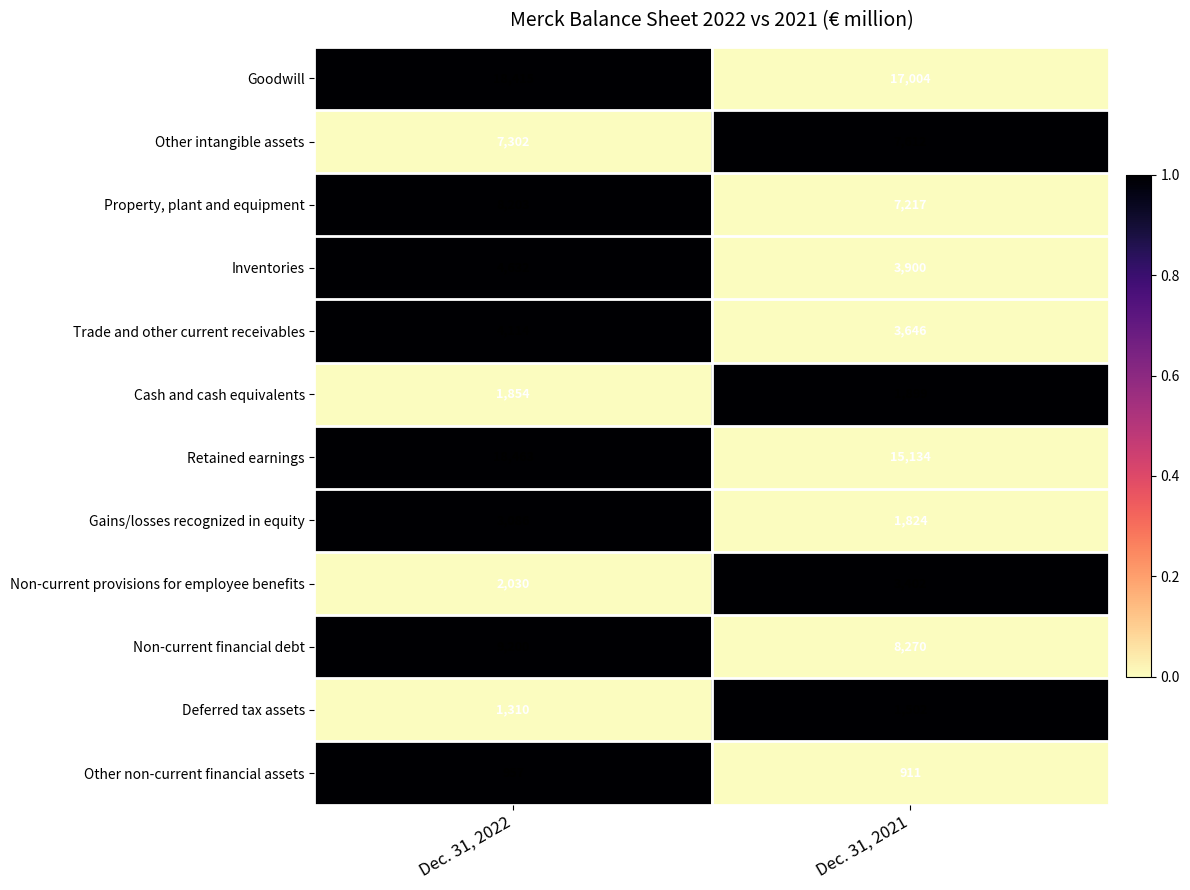

How many distinct data groups are displayed?

12